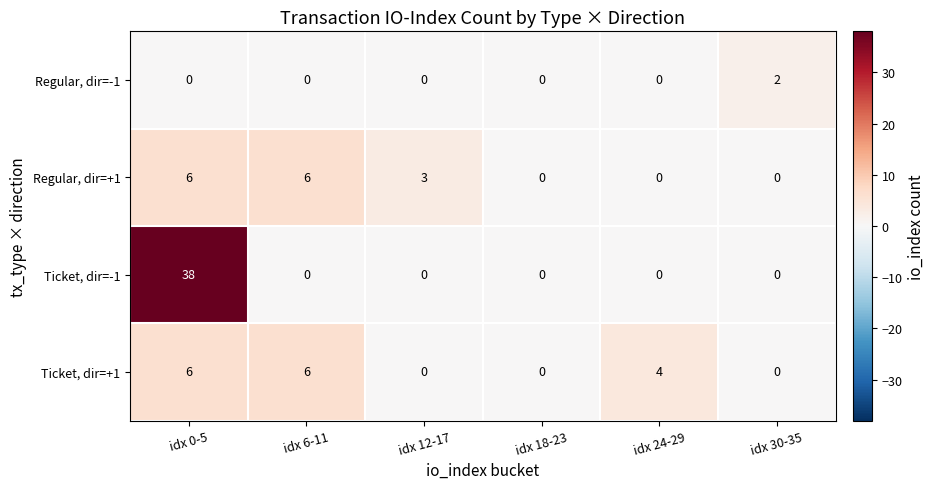

What is the maximum value shown in the chart?

38